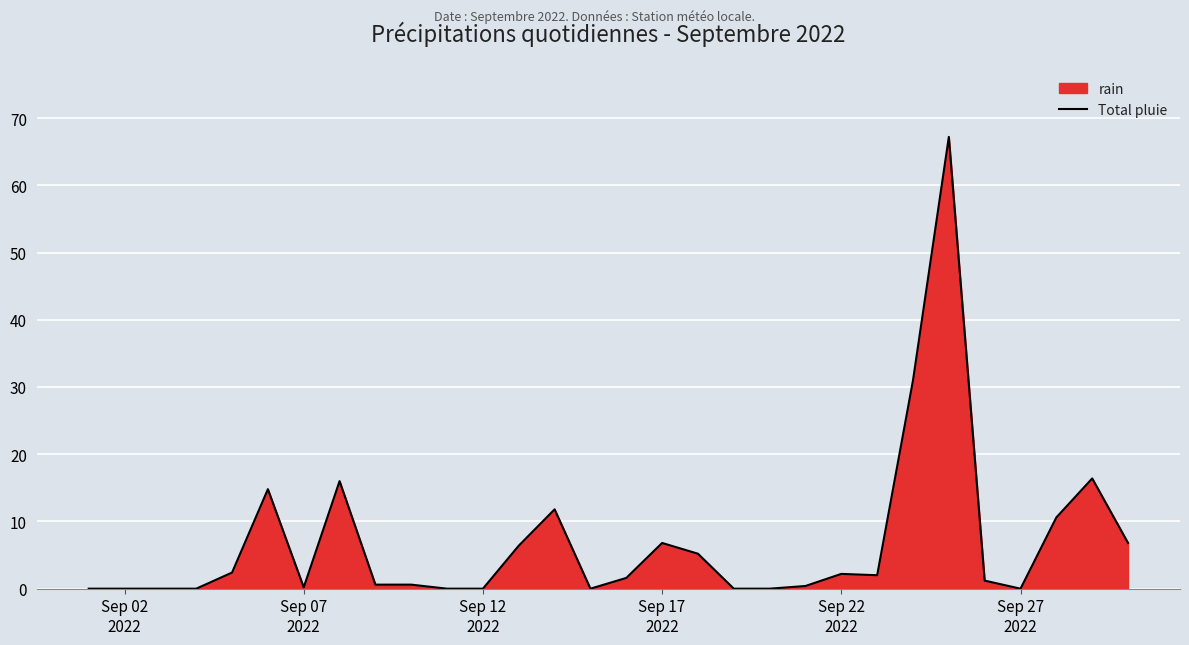

What is the difference between the maximum and minimum values?

67.2